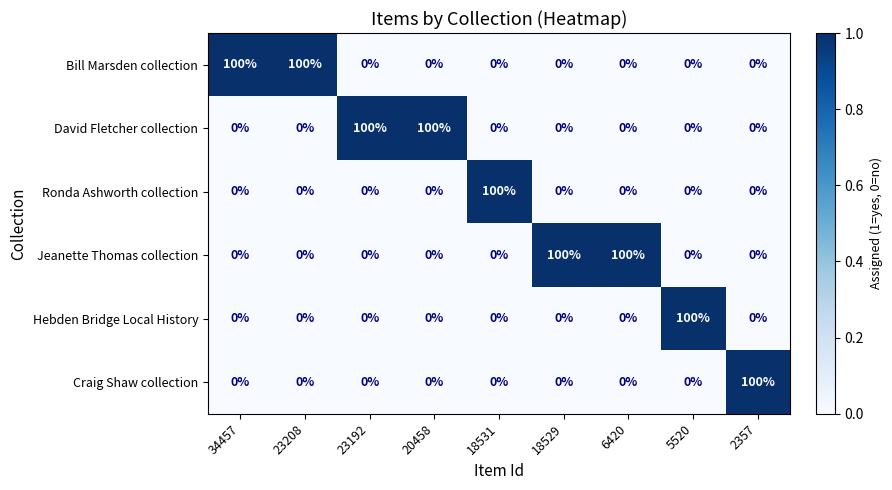

What is the difference between the second highest and second lowest values in the Bill Marsden collection series?

100